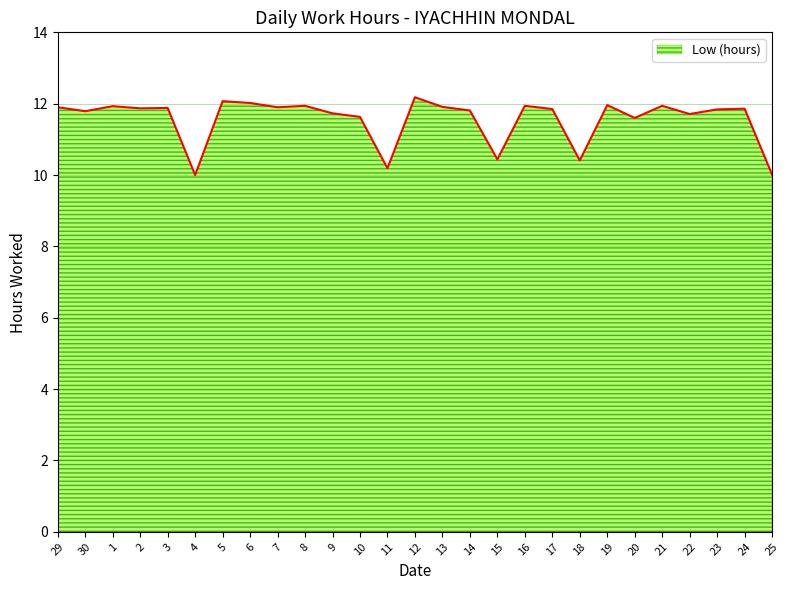

Where does the data first go above 11?

29